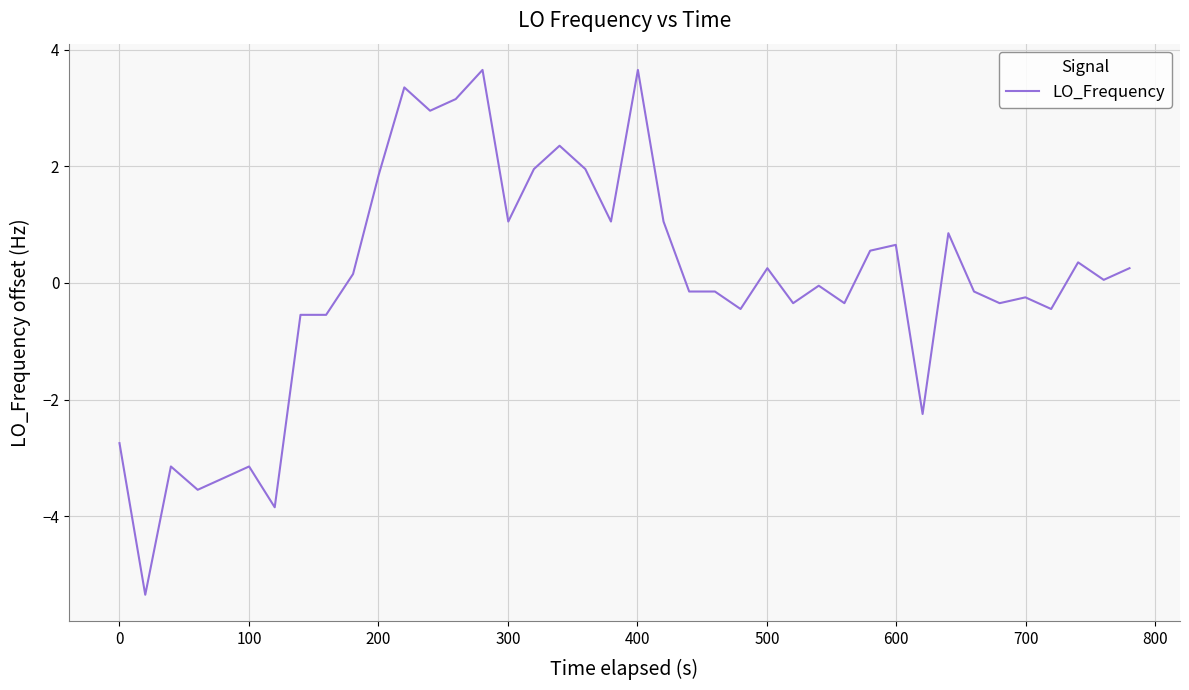

How many categories are shown in the chart?

40